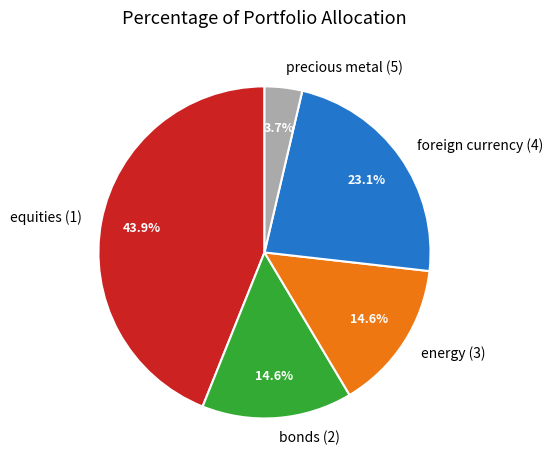

How many segments does this pie chart have?

5